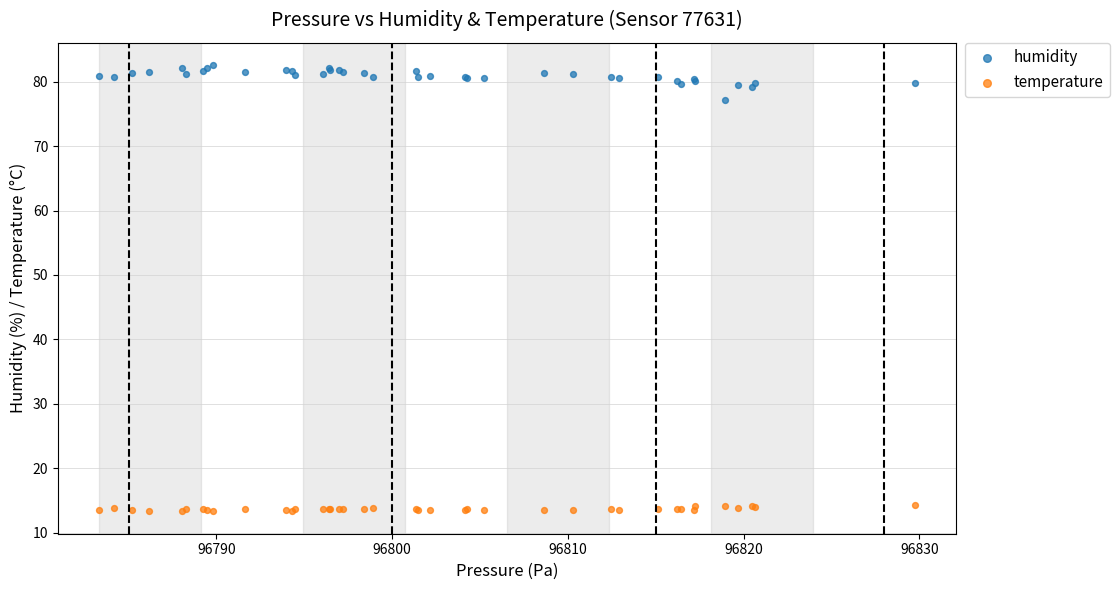

Which series reaches the minimum Y coordinate?

temperature